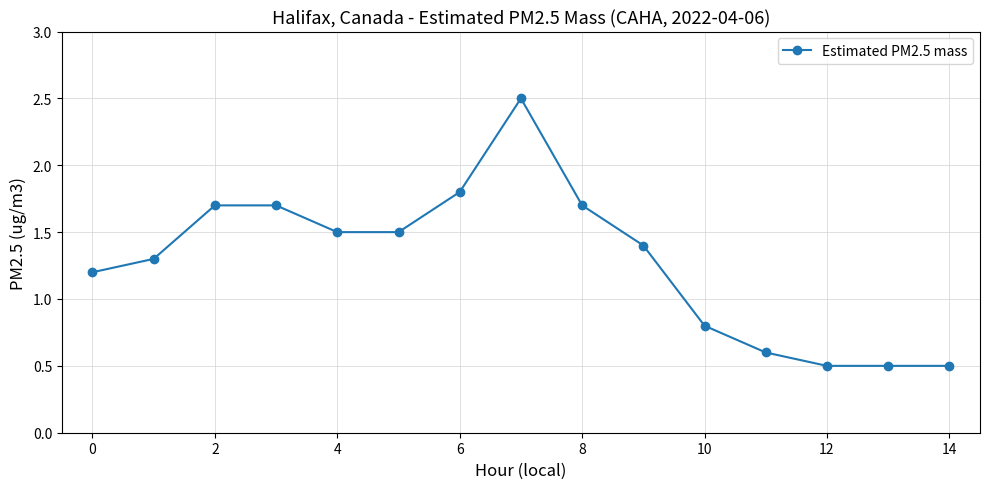

True or false: the data has more than 0 interior local peaks.

True